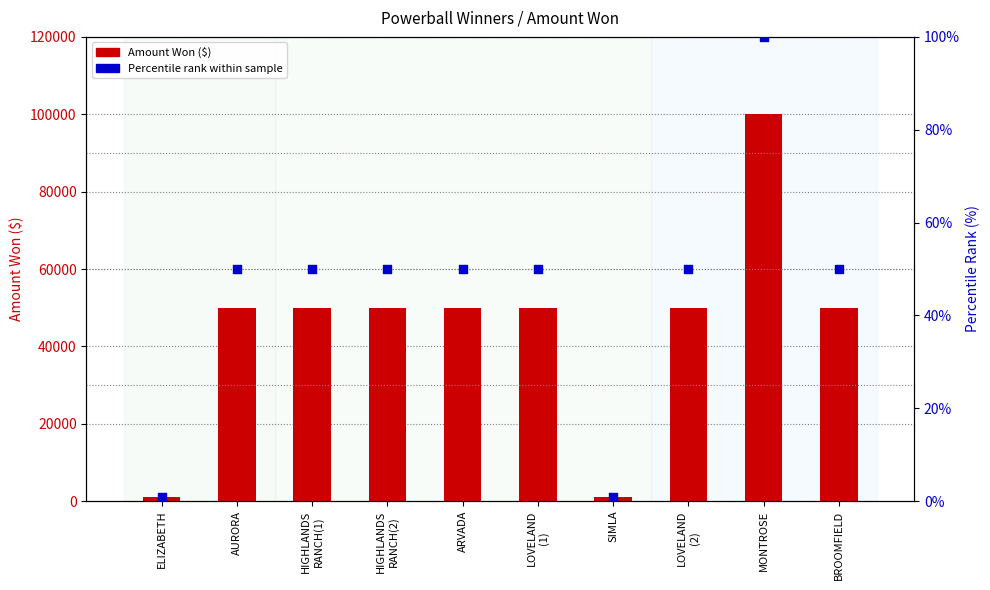

Which series has the largest Y range (max minus min)?

Amount Won